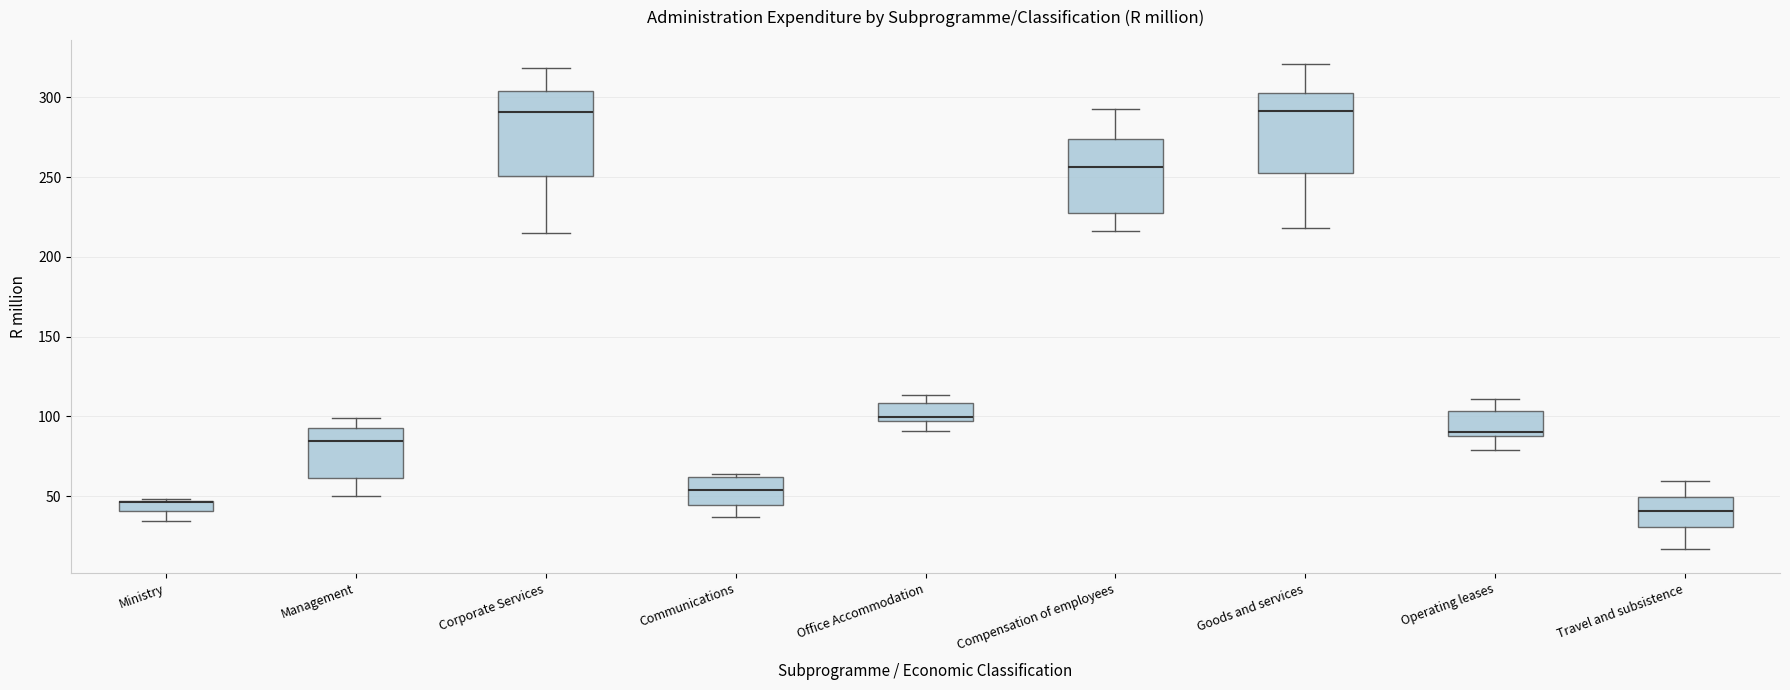

Where does the lower whisker of the box for Compensation of employees end on the y-axis? The values are not printed on the chart, so give them approximately, as read against the axis.

215